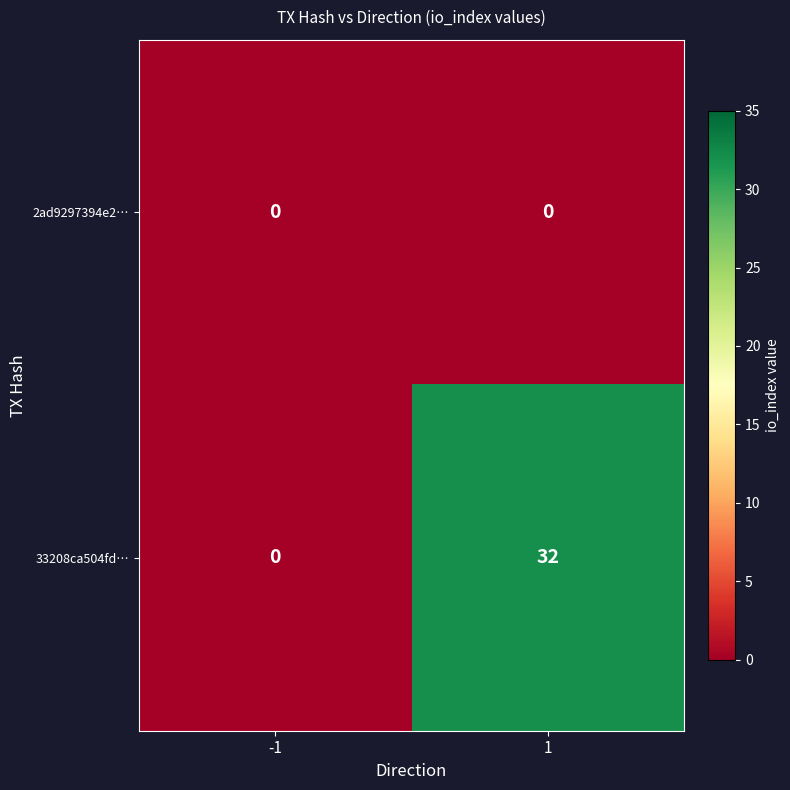

The value of 33208ca504fd… at 1 is 20. True or false?

False